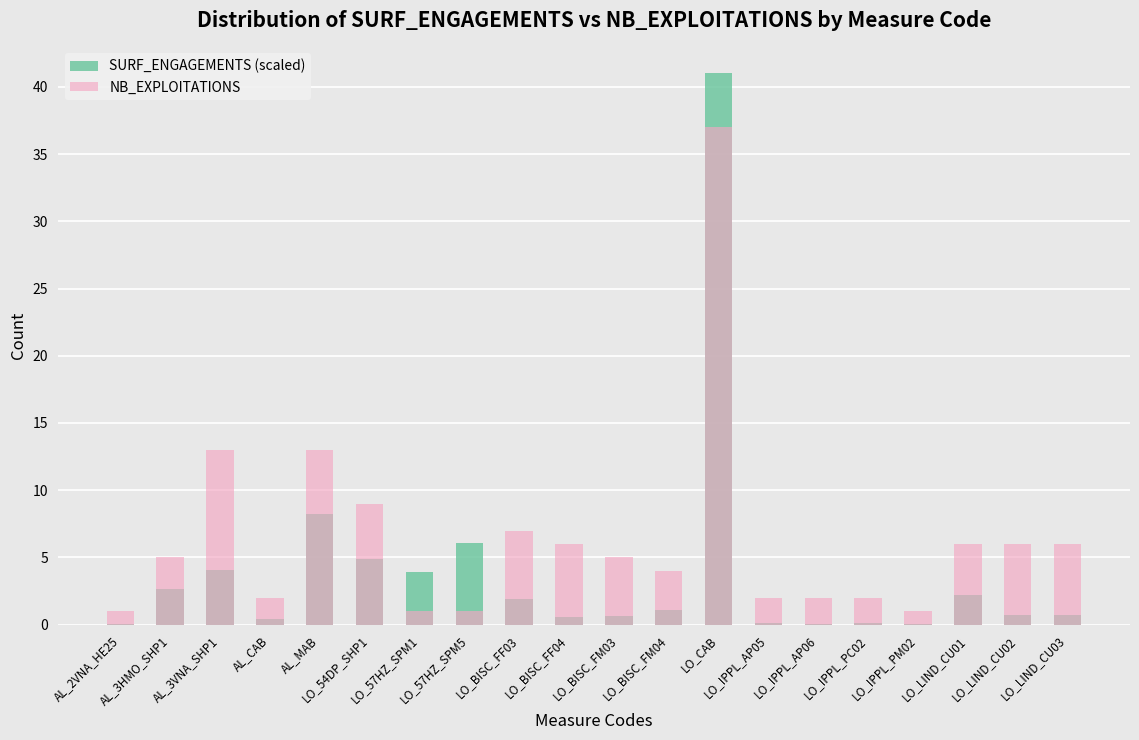

Which label corresponds to the largest value in the chart?

LO_CAB